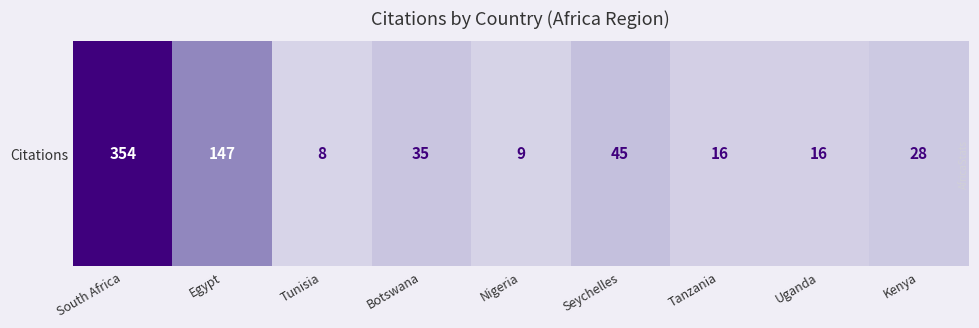

Count the number of data series in this chart.

1